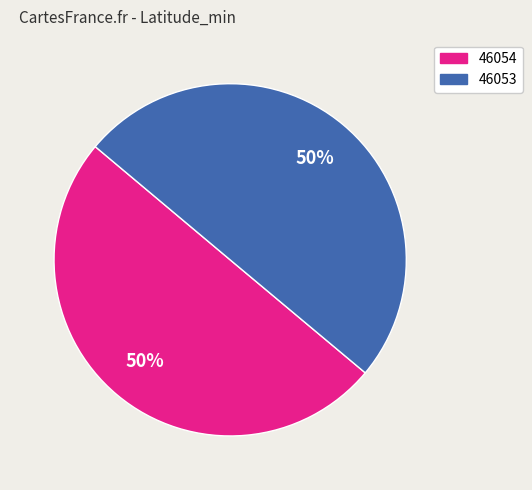

To the nearest percent, what is the average slice percentage?

50%